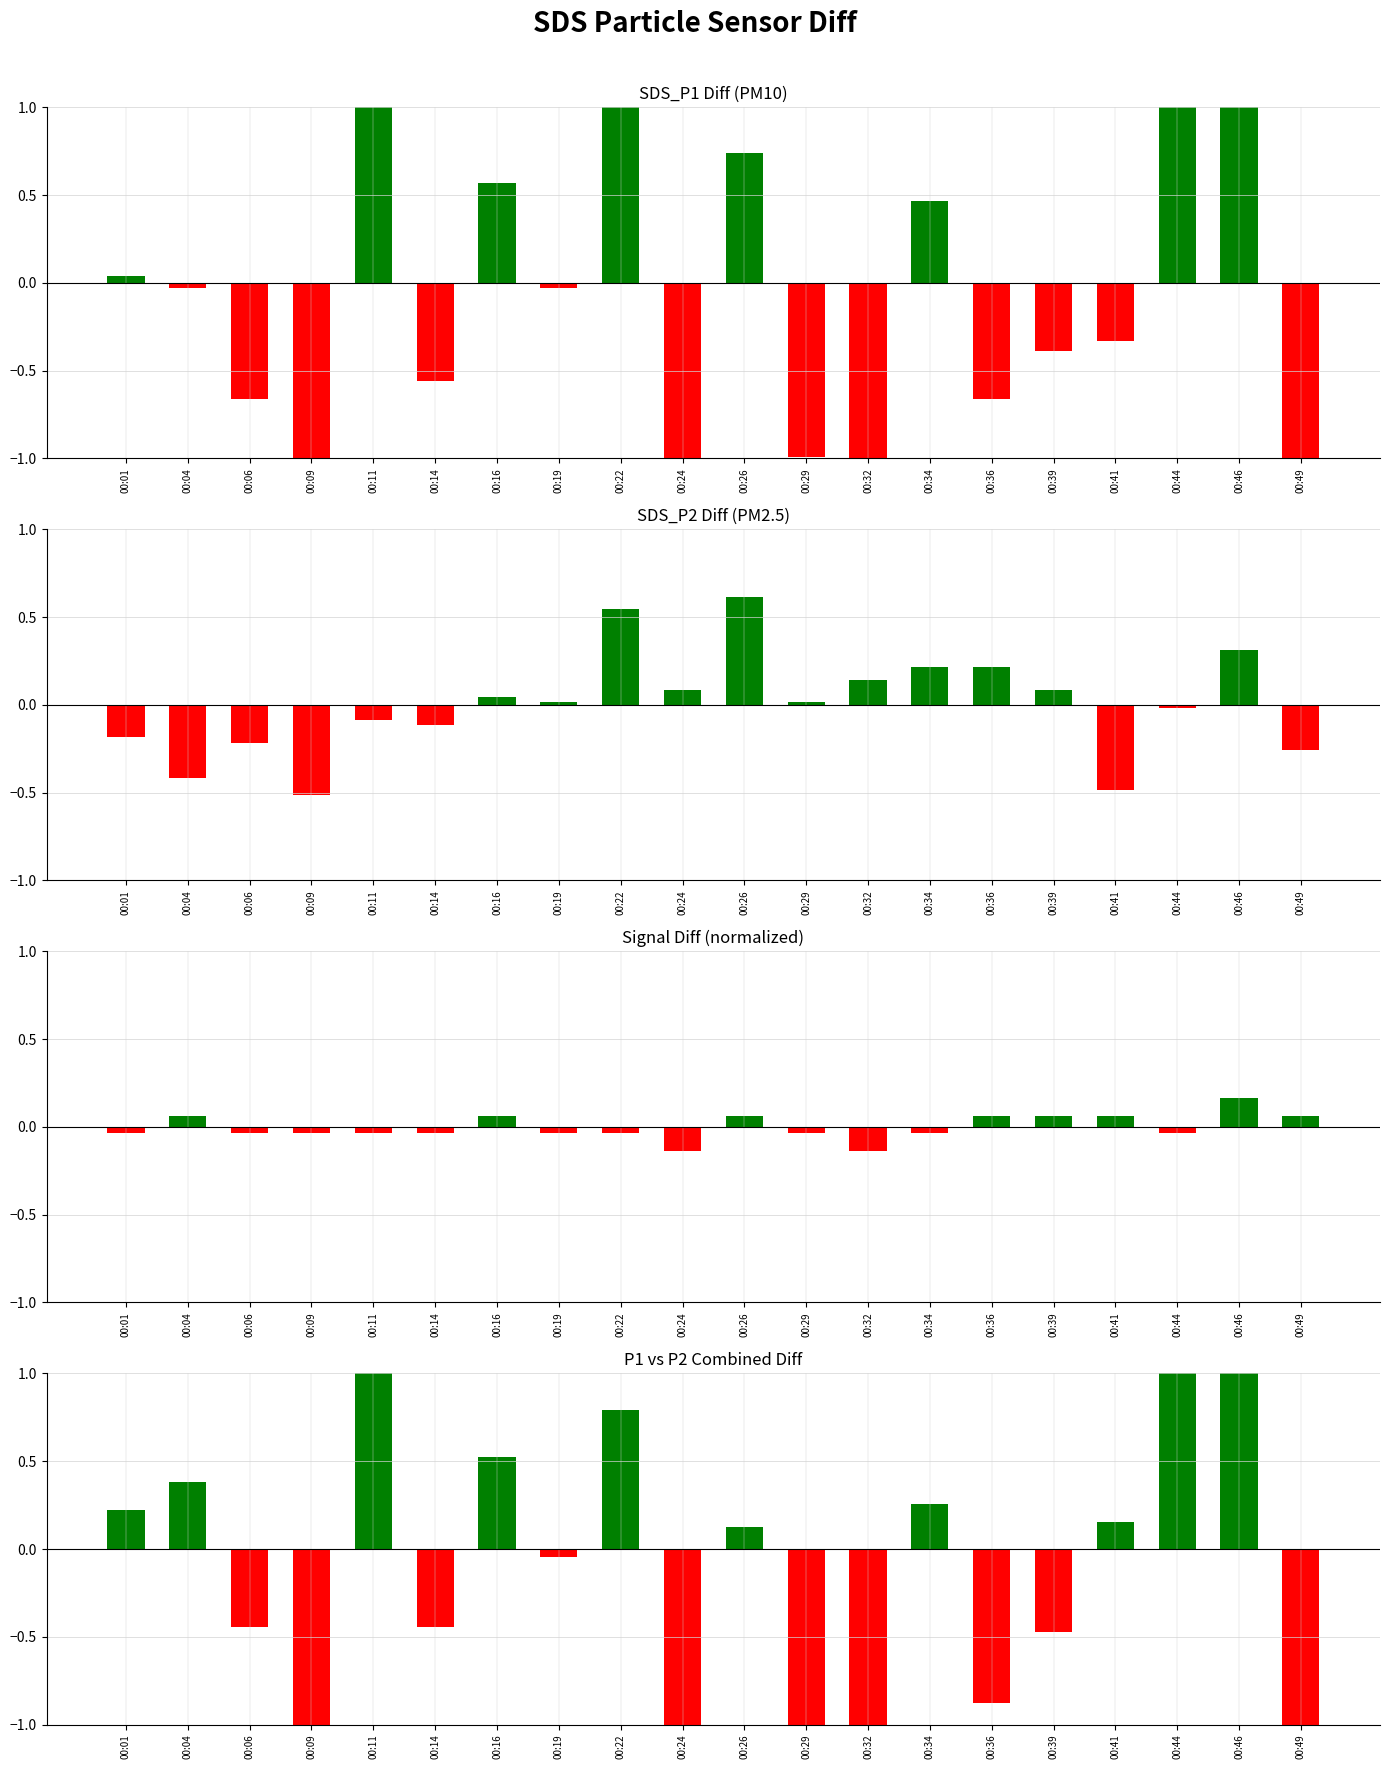

Between 00:49 and 00:46, which is larger?

00:46